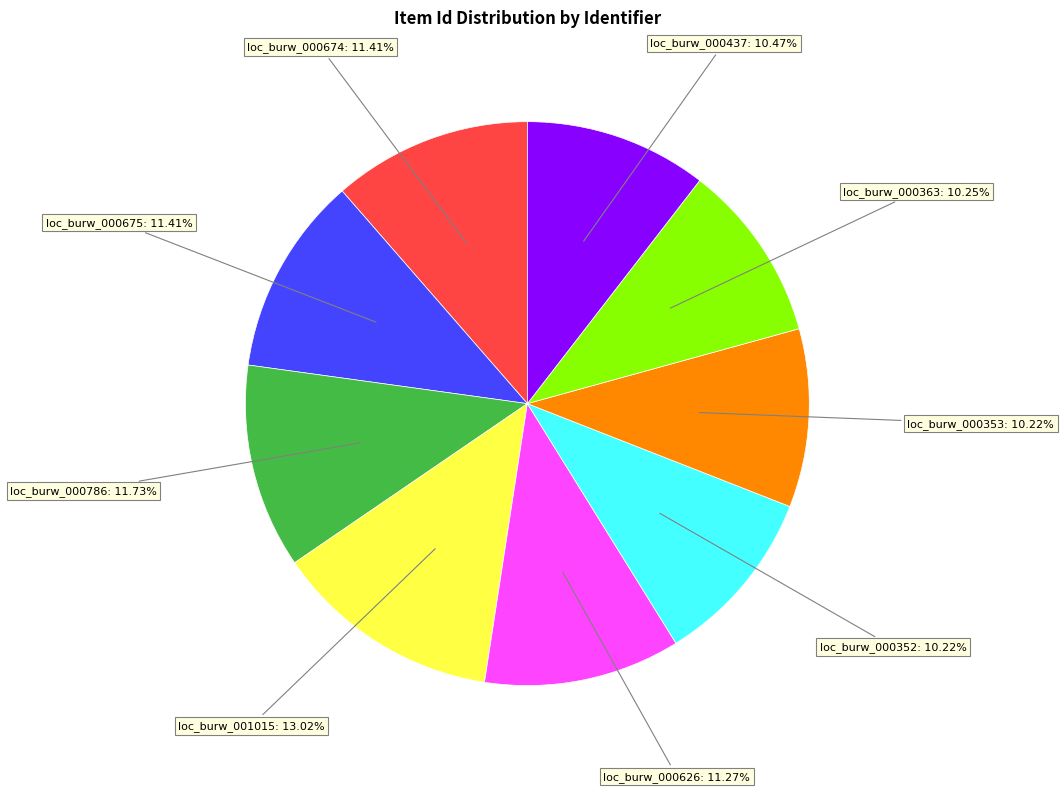

What is the largest slice in the pie chart?

loc_burw_001015